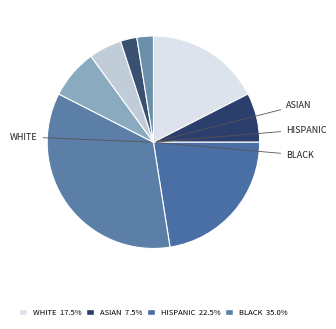

Count the number of slices in the pie.

8